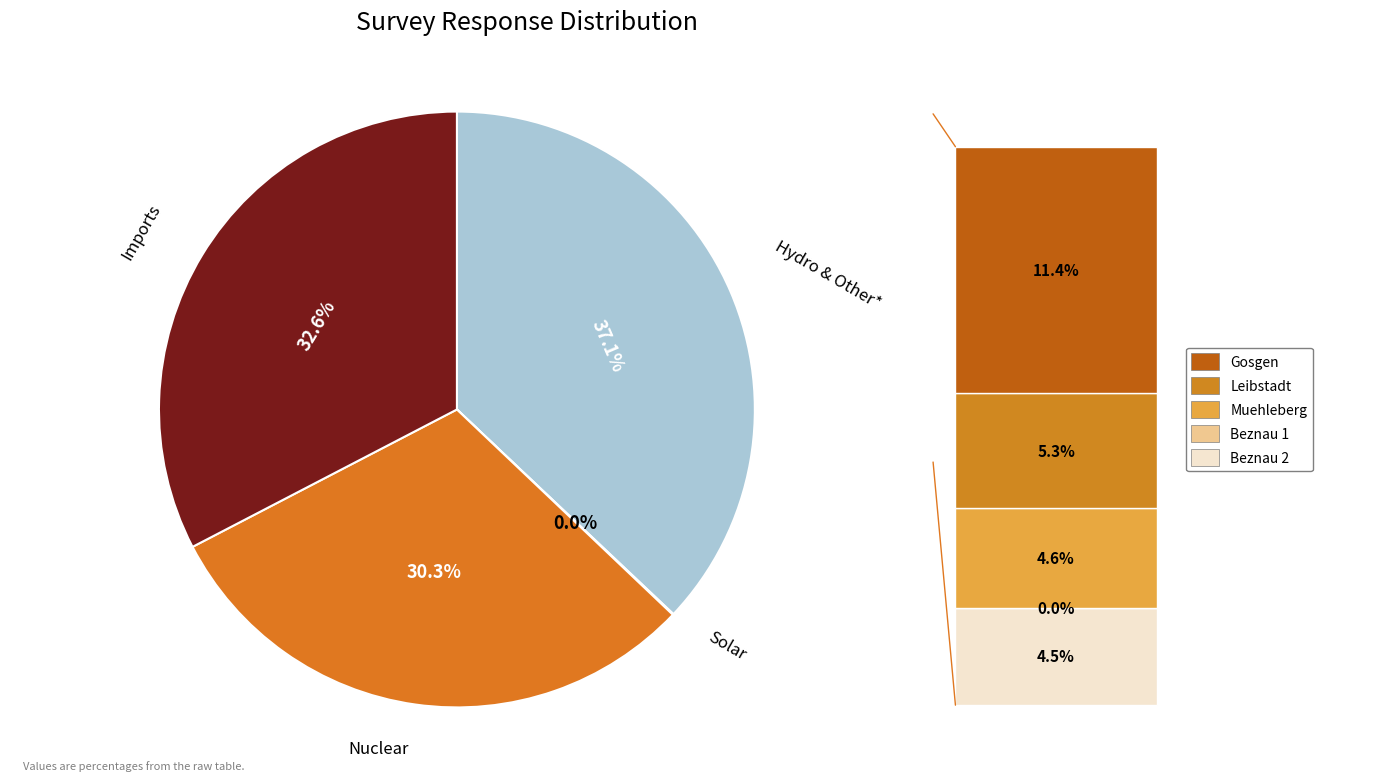

To the nearest percent, what is the difference between the largest and smallest slice percentages?

37%